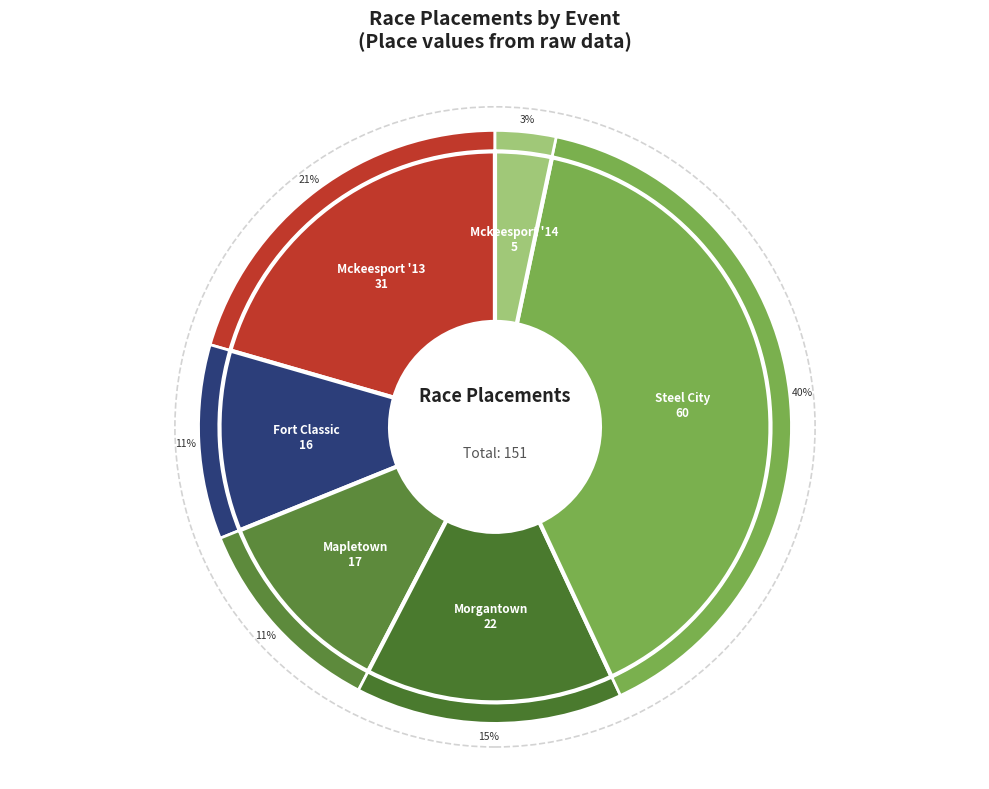

What portion of the pie excludes The Fort Classic Road Race?

89.4%